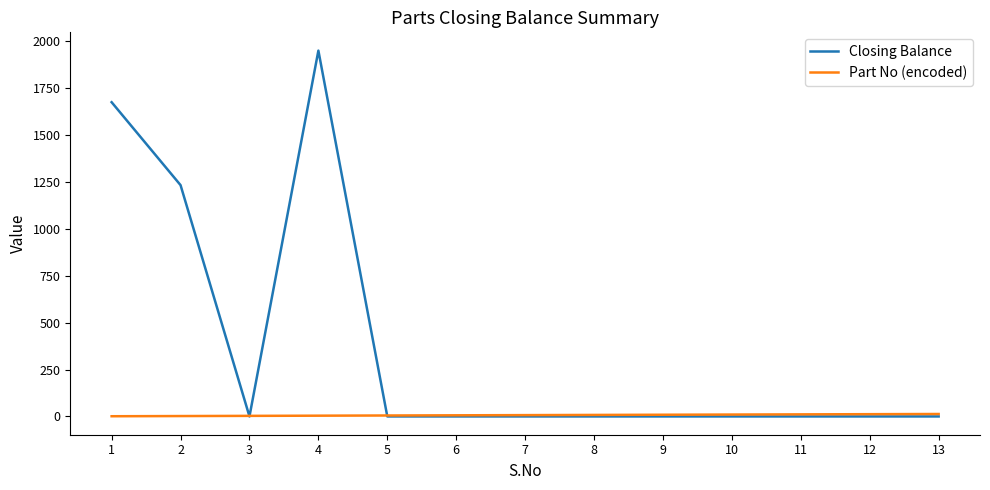

Which series changed the most between 4 and 11?

Closing Balance